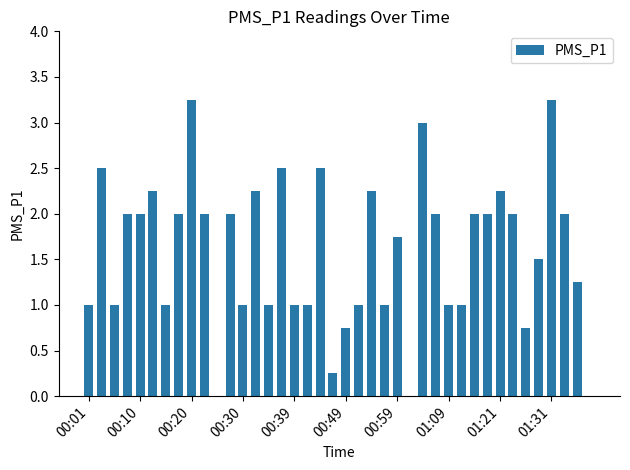

Is it true that the value at 00:10 is 2.0?

True